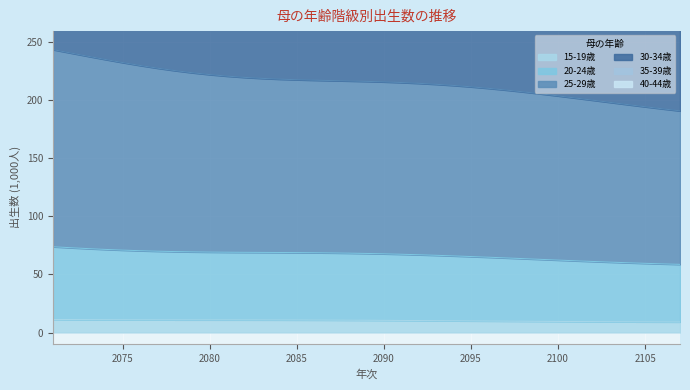

Which series has the largest range (max minus min)?

35-39歳